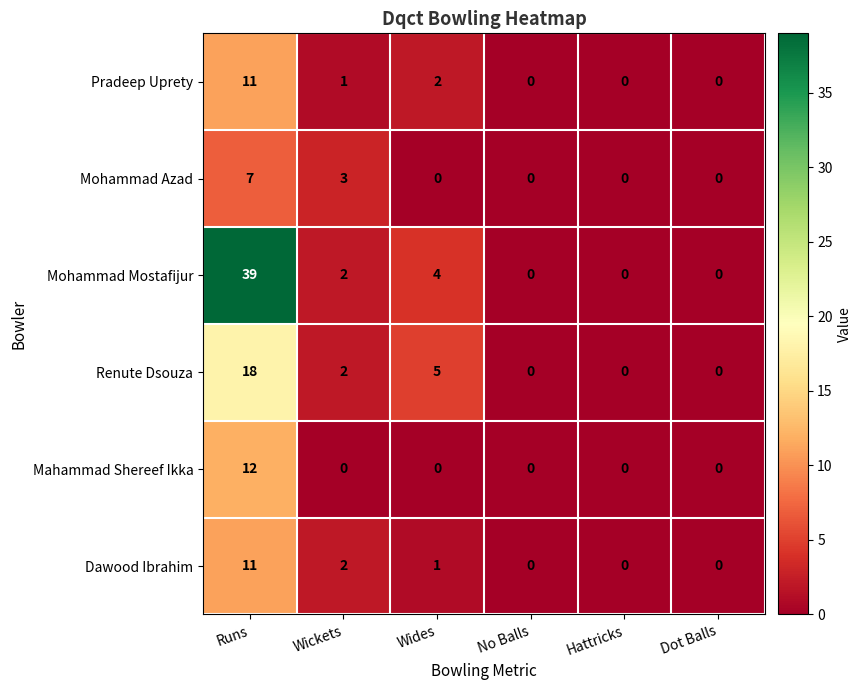

Count the number of categories in the chart.

6